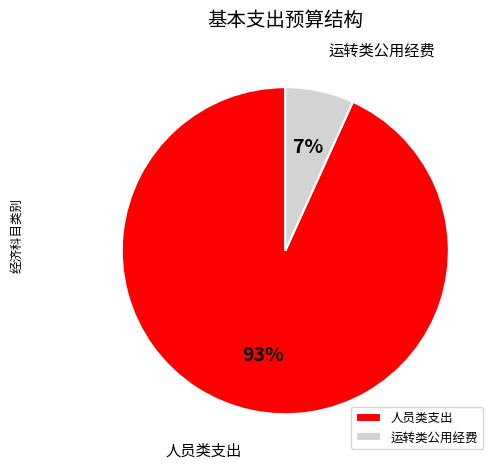

Count the number of slices in the pie.

2